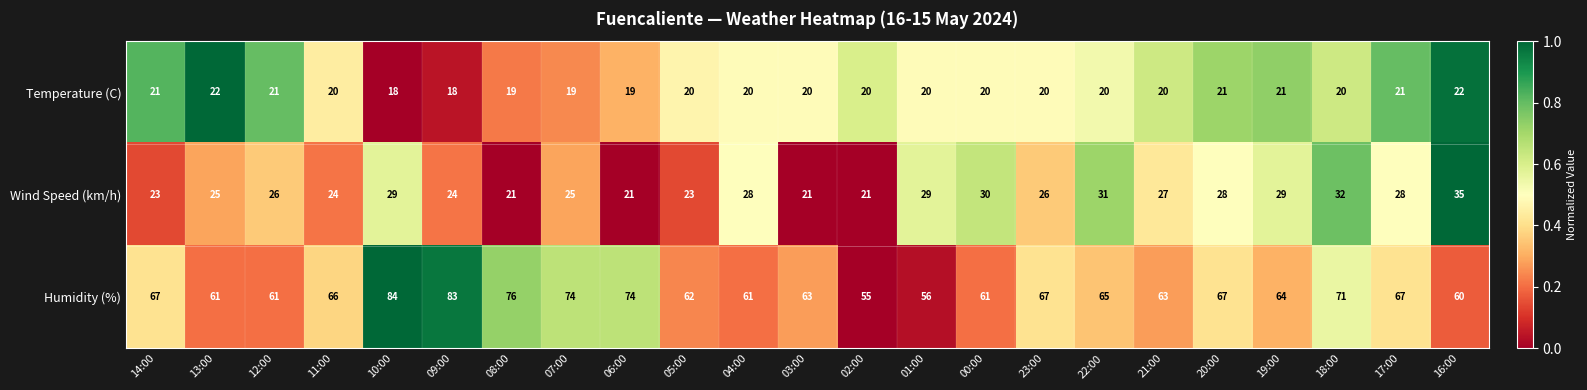

Rank the series by their maximum value, from highest to lowest.

Humidity (%), Wind Speed (km/h), Temperature (C)